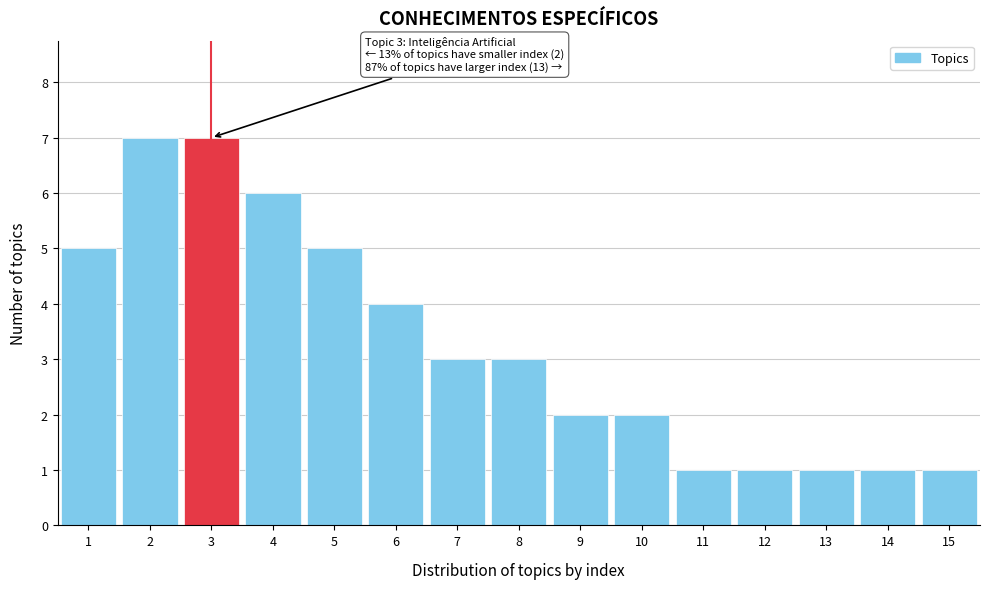

Reading right to left, list all the values displayed in this chart.

1	1	1	1	1	2	2	3	3	4	5	6	7	7	5